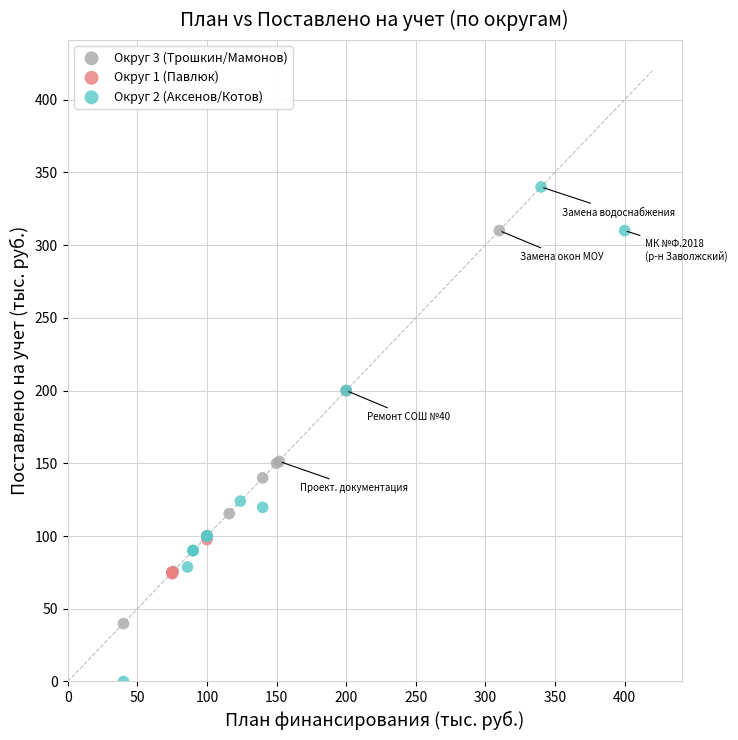

Which series contains the lowest Y value?

Округ 2 (Аксенов/Котов)